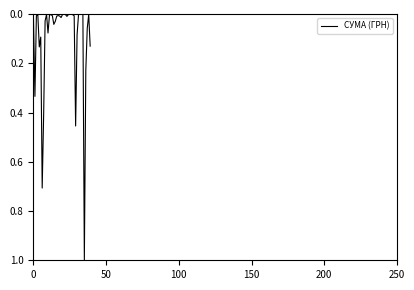

What is the difference between the maximum and minimum values?

1.0